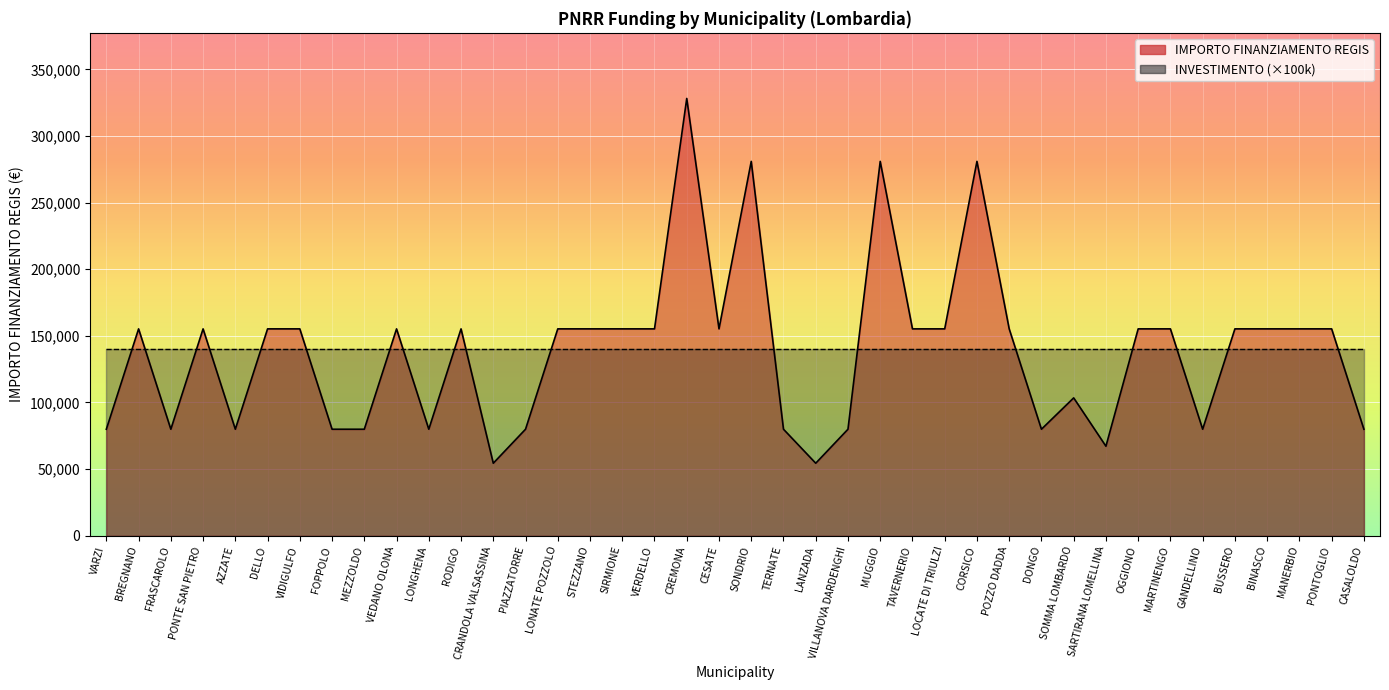

What is the sum of the values at LONGHENA and CESATE?

235156